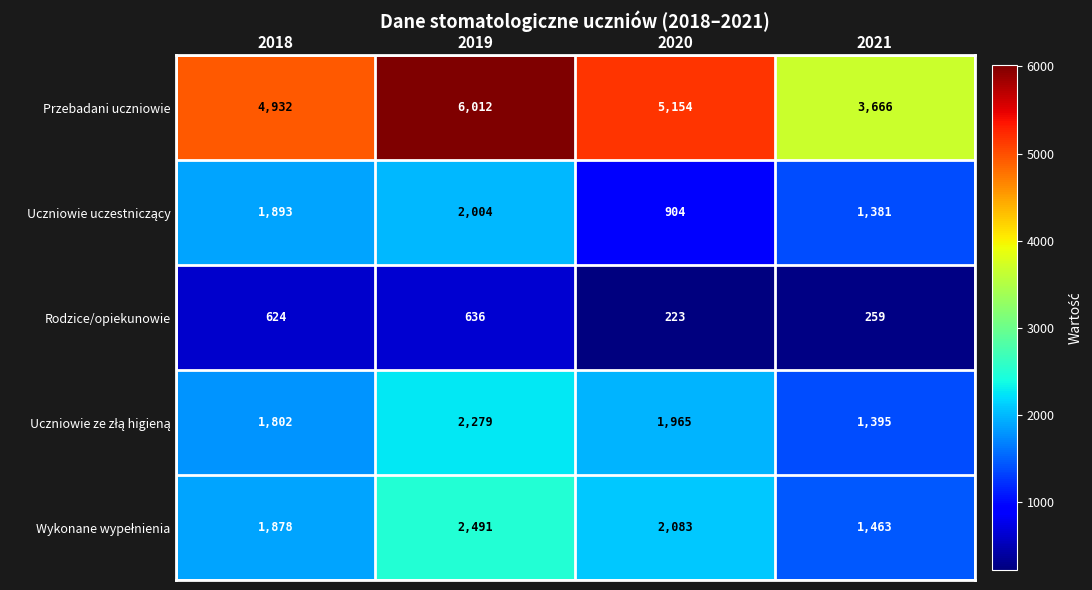

Which series has the largest total across all categories?

Przebadani uczniowie